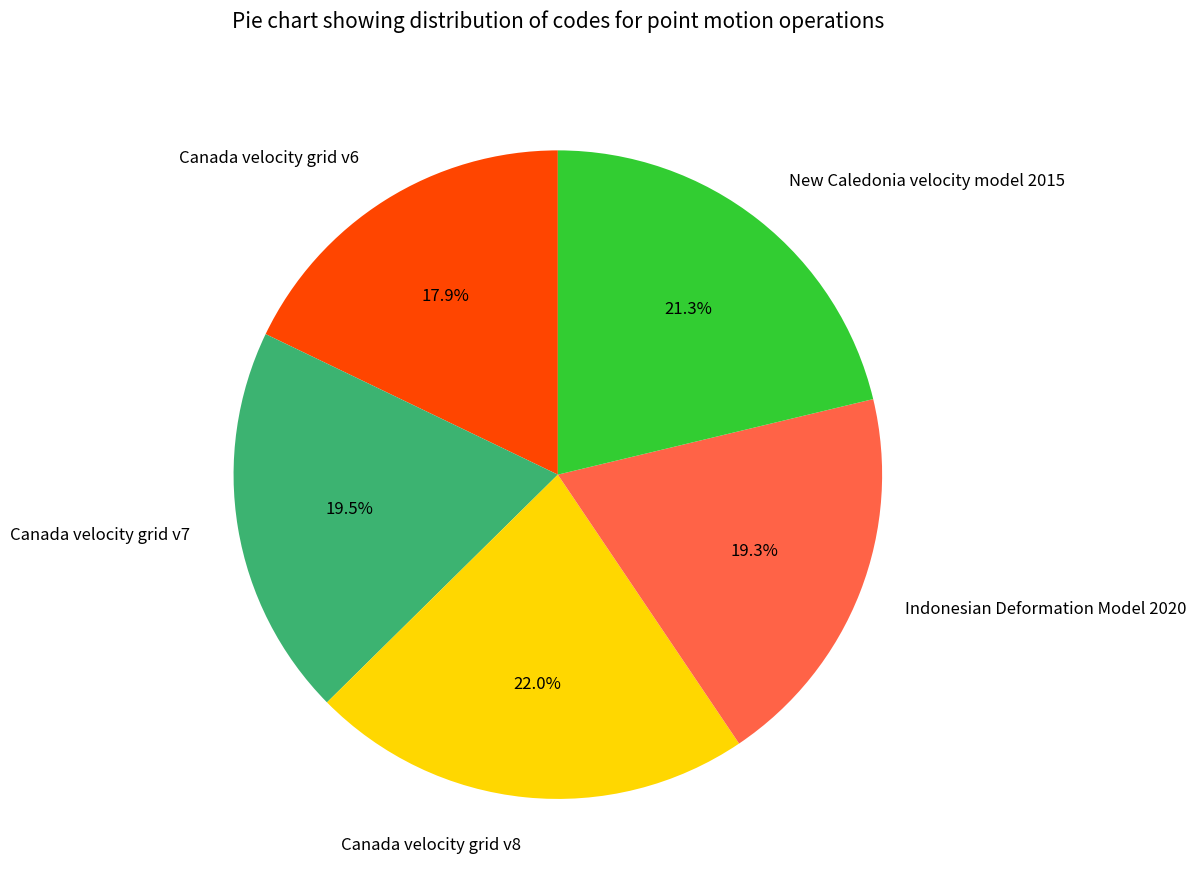

Is the sum of Canada velocity grid v7 and New Caledonia velocity model 2015 greater than half?

No